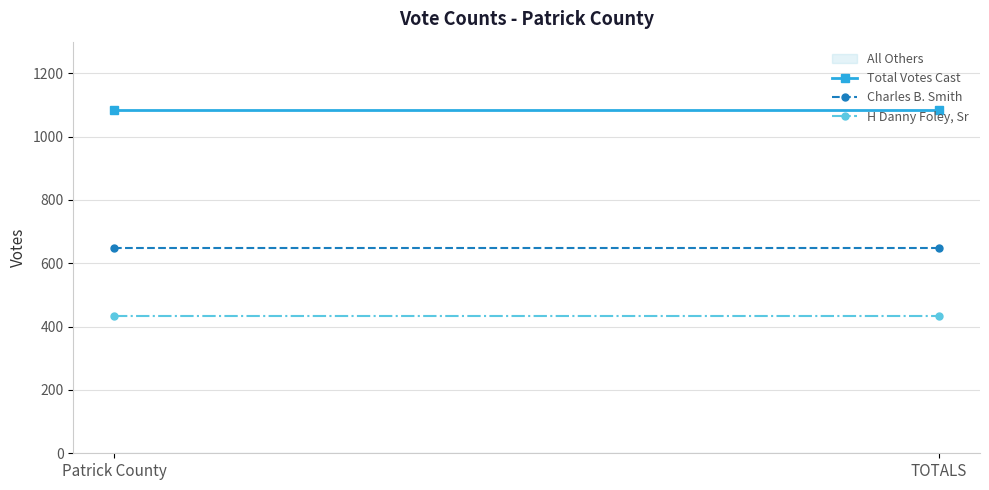

List the labels in order of Charles B. Smith value, smallest first.

Patrick County, TOTALS